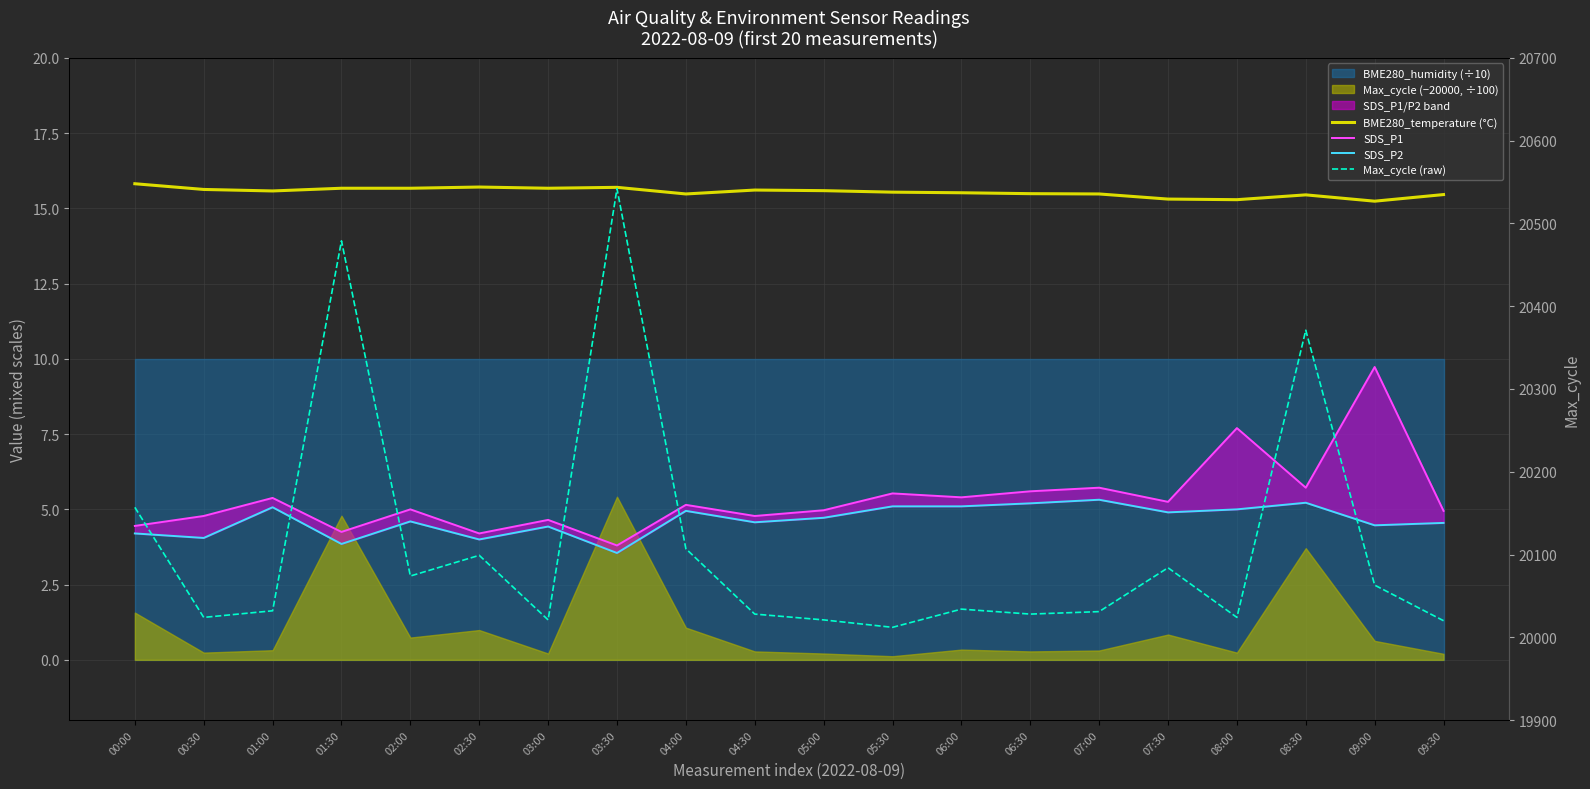

The value of BME280_temperature (°C) at 07:30 is 15.3. True or false?

True